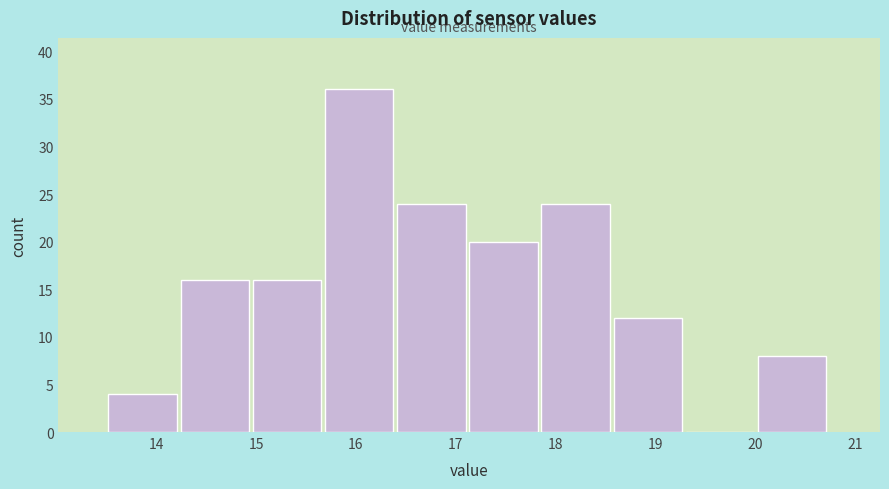

Reading left to right, list every bar in this chart as the range it spans on the x-axis followed by its height. Neither the bar edges nor the heights are printed on the chart, so give them approximately, as read against the axes.

13.5 to 14.2: 4
14.2 to 15.0: 16
15.0 to 15.7: 16
15.7 to 16.4: 36
16.4 to 17.1: 24
17.1 to 17.9: 20
17.9 to 18.6: 24
18.6 to 19.3: 12
19.3 to 20.0: 0
20.0 to 20.8: 8